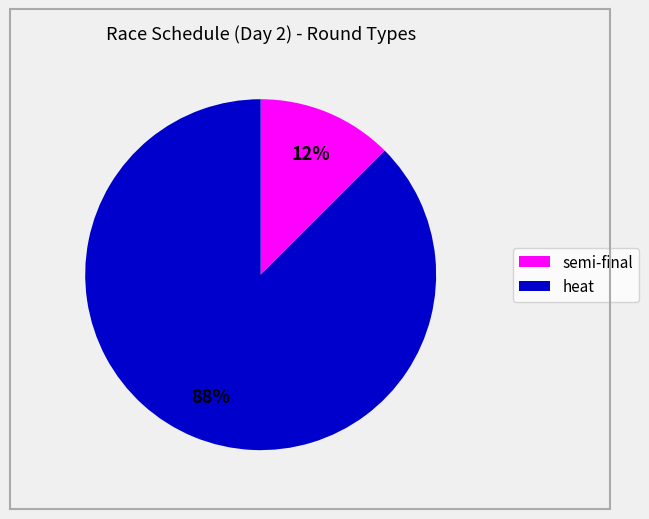

Does any single category account for the majority?

Yes